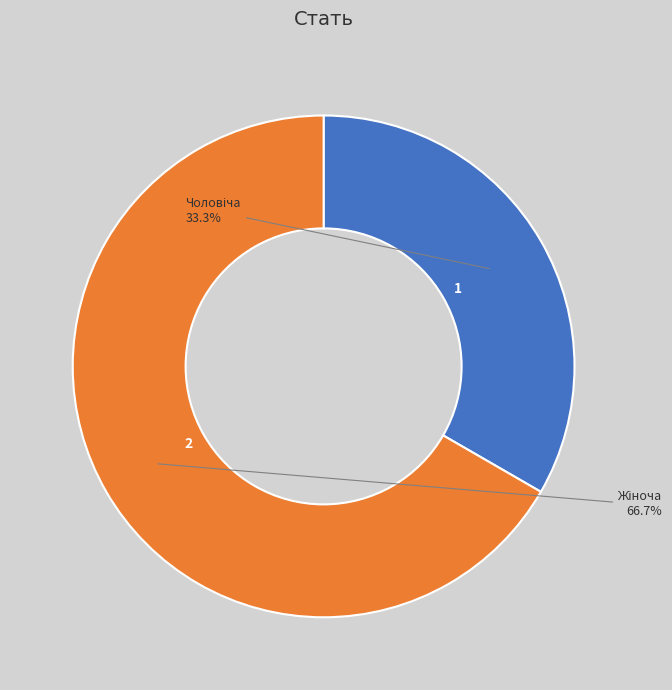

Is there a majority slice in this chart?

Yes